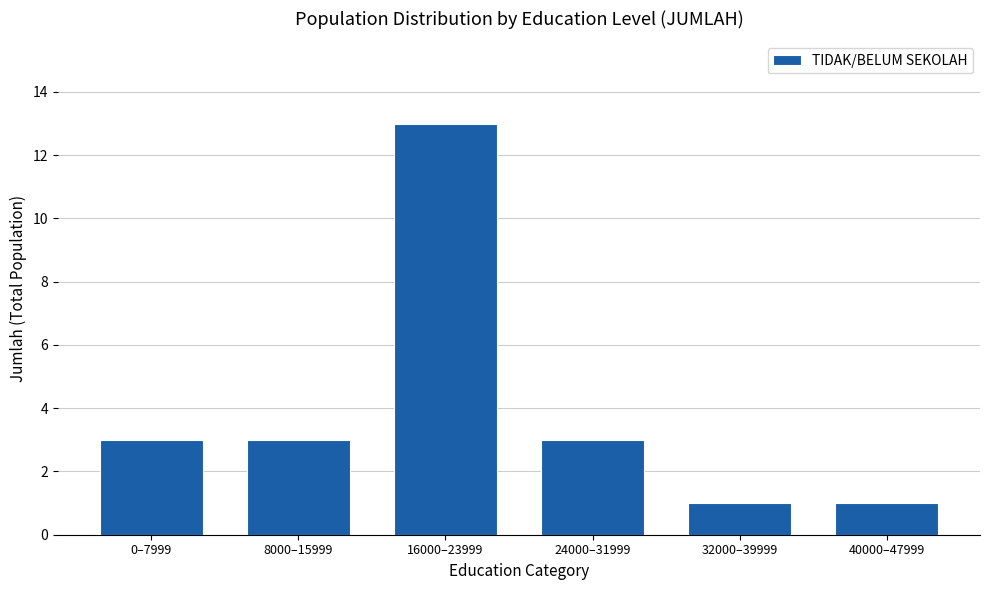

Reading left to right, transcribe all the data shown in this chart.

0–7999=3	8000–15999=3	16000–23999=13	24000–31999=3	32000–39999=1	40000–47999=1